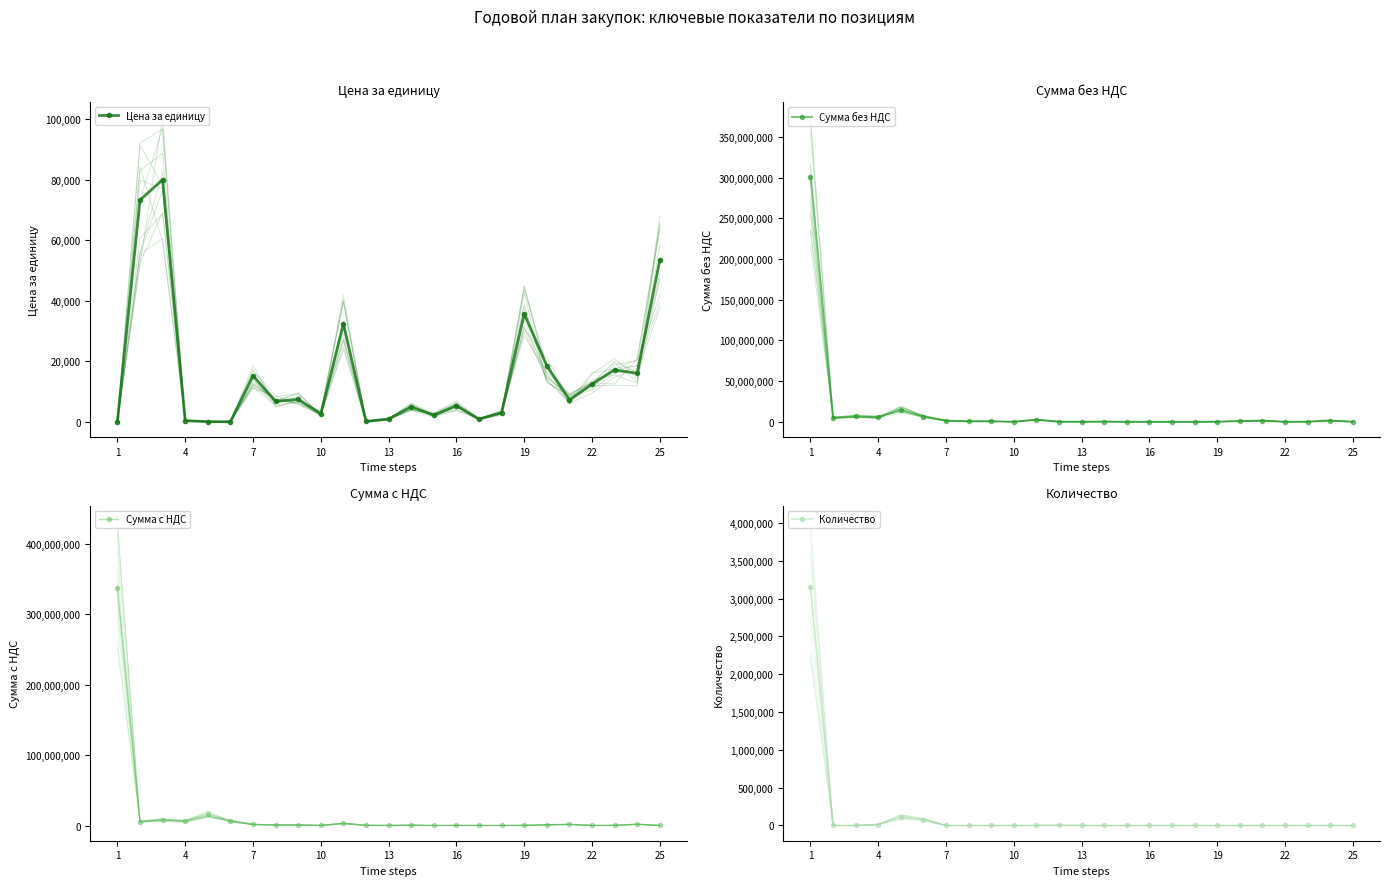

What is the highest value of the Цена за единицу series?

80000.0